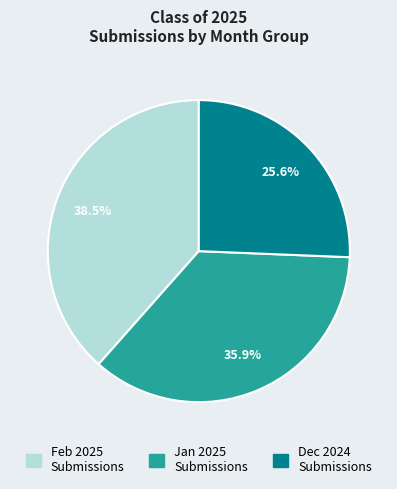

How many segments does this pie chart have?

3